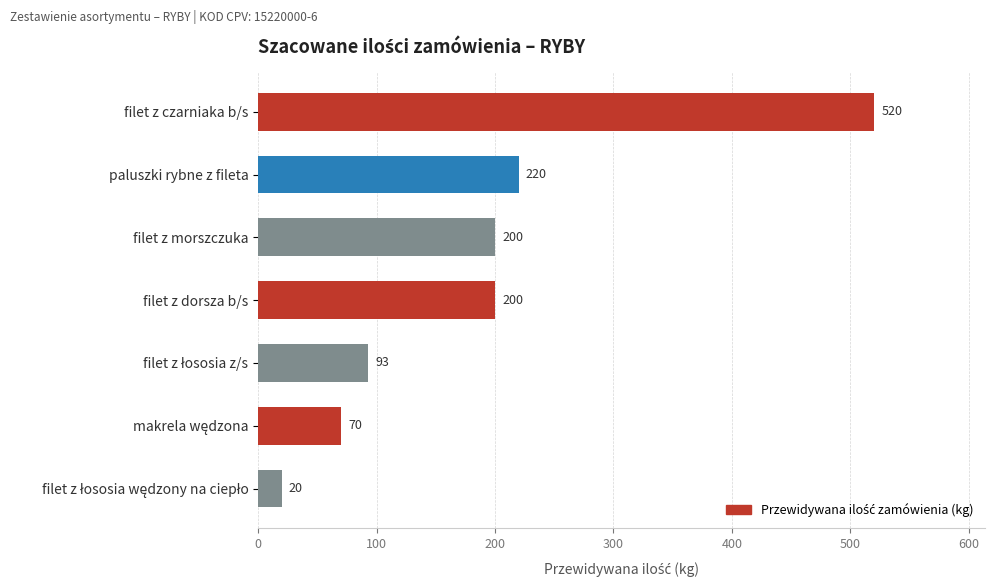

What is the label of the 3rd bar from the top?

filet z morszczuka